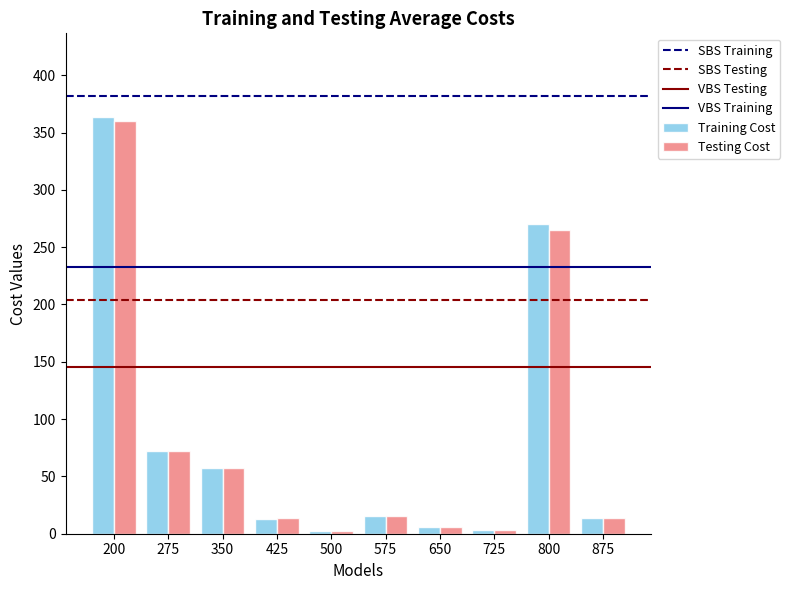

The value of Training Cost at 575 is 15.6. True or false?

True